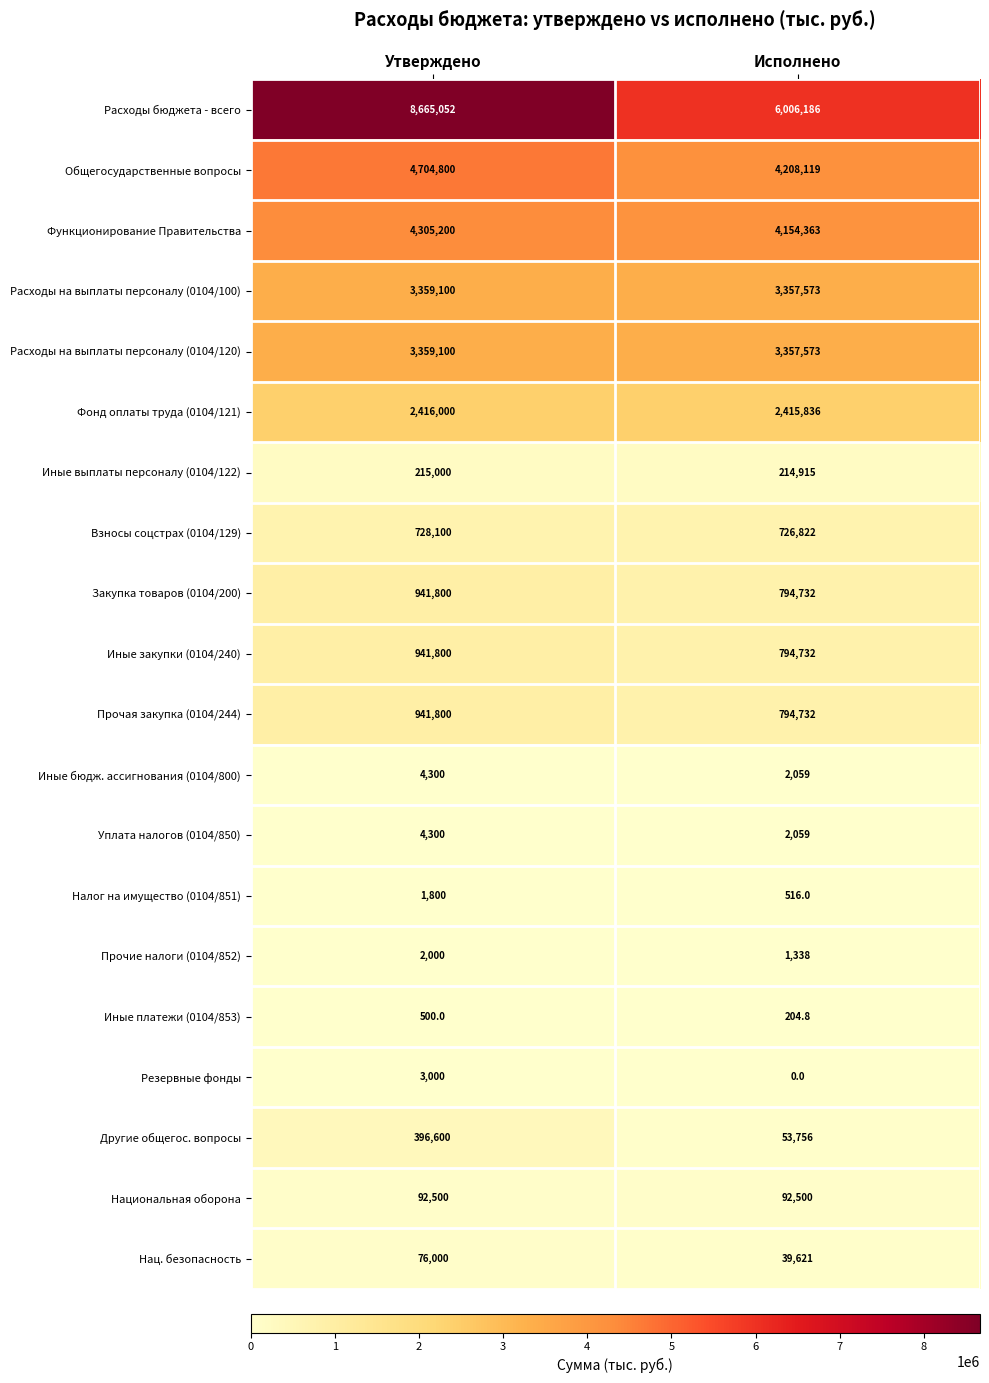

At which category does the chart reach its minimum across all series?

Исполнено